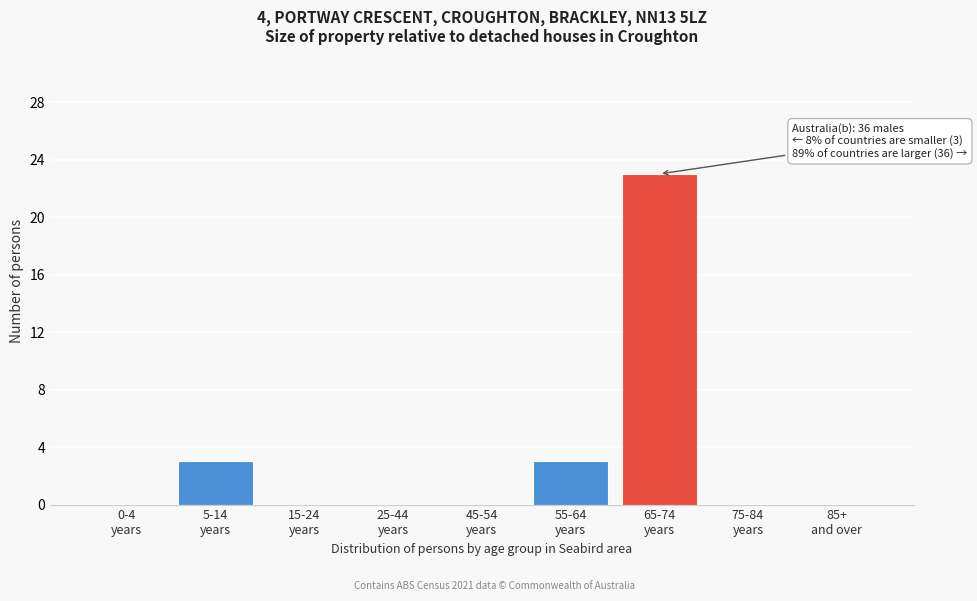

What is the greatest value displayed?

23